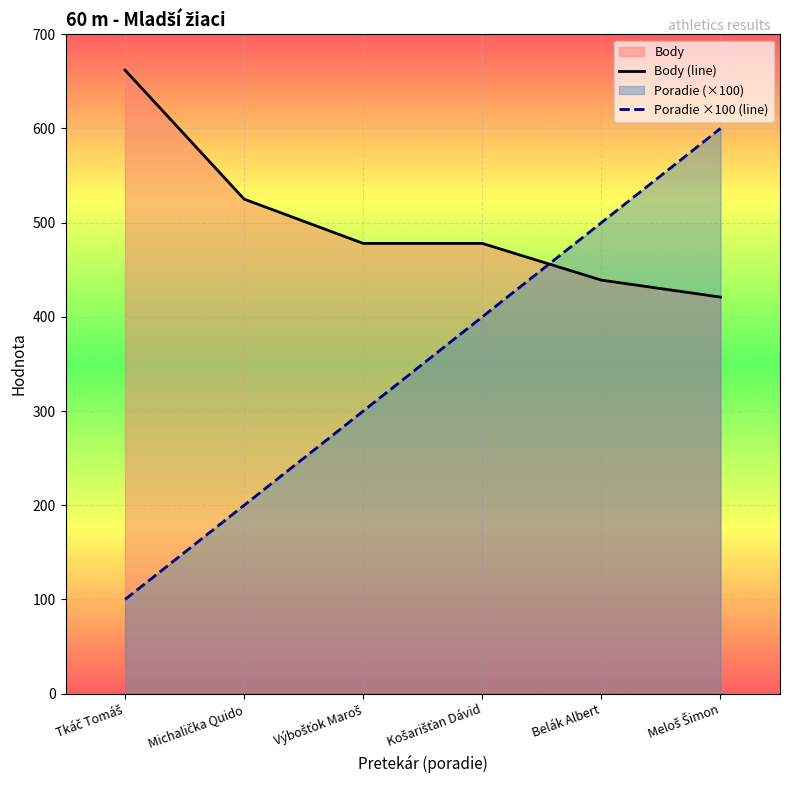

Where does the Poradie ×100 (line) series first go above 400?

Belák Albert